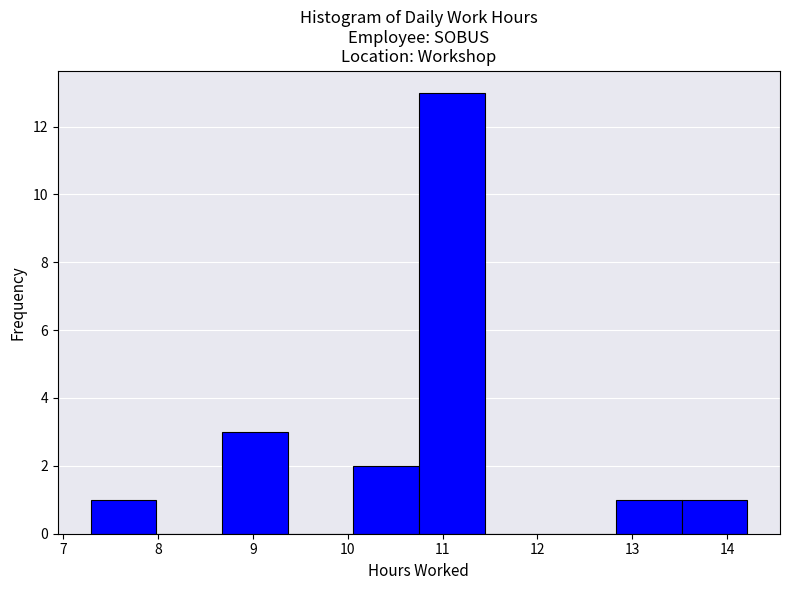

Reading left to right, list every bar in this chart as the range it spans on the x-axis followed by its height. Neither the bar edges nor the heights are printed on the chart, so give them approximately, as read against the axes.

7.3 to 8.0: 1
8.0 to 8.7: 0
8.7 to 9.4: 3
9.4 to 10.1: 0
10.1 to 10.8: 2
10.8 to 11.4: 13
11.4 to 12.1: 0
12.1 to 12.8: 0
12.8 to 13.5: 1
13.5 to 14.2: 1